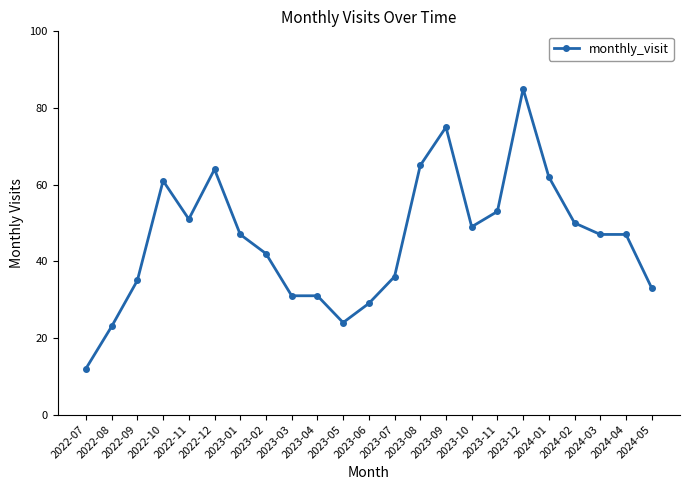

Which label corresponds to the largest value in the chart?

2023-12